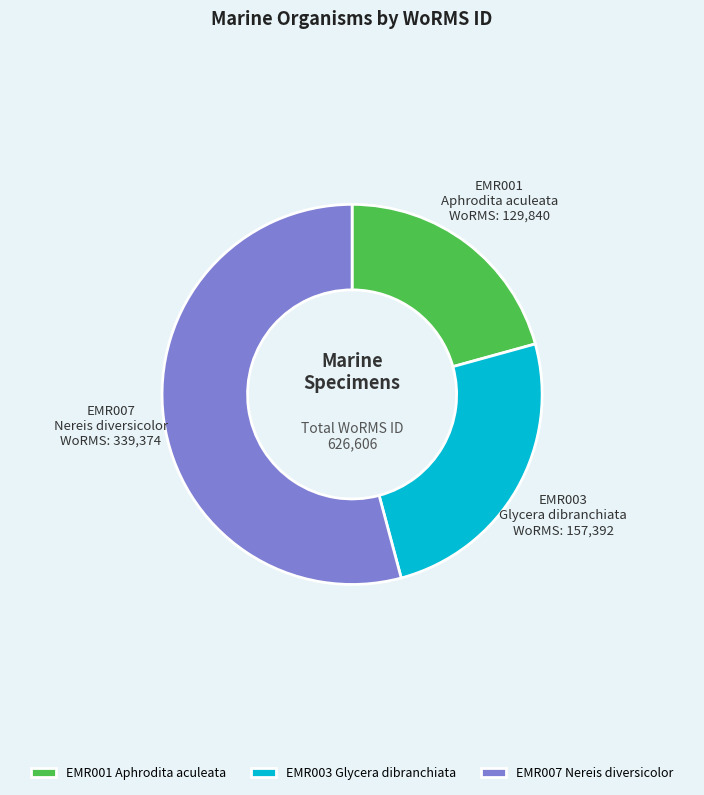

Do EMR001 Aphrodita aculeata and EMR003 Glycera dibranchiata together represent more than half of the pie?

No